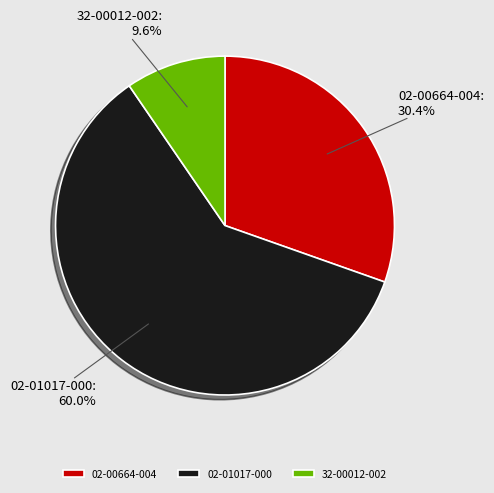

What is the ratio of the value at 02-00664-004 to the value at 32-00012-002?

3.2